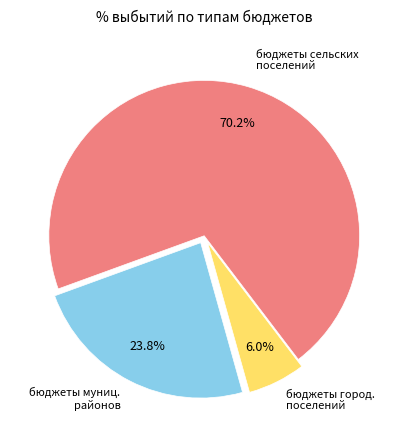

What is the smallest slice in the pie chart?

бюджеты городских поселений